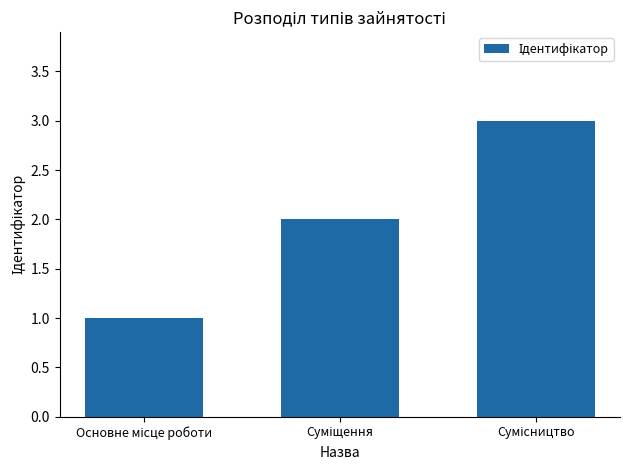

Does the chart contain any negative values?

No